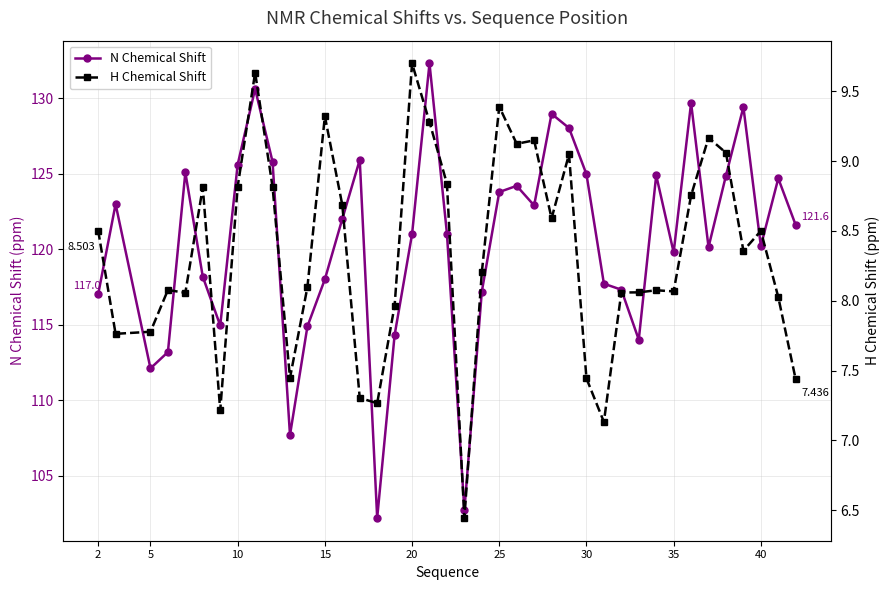

True or false: N Chemical Shift has a value of 120.2 at 40.

True